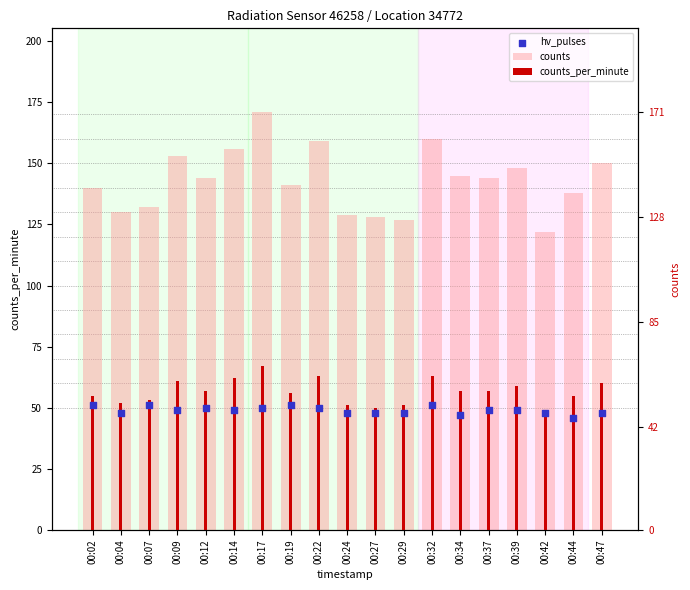

What is the total value across all series at 00:12?

251